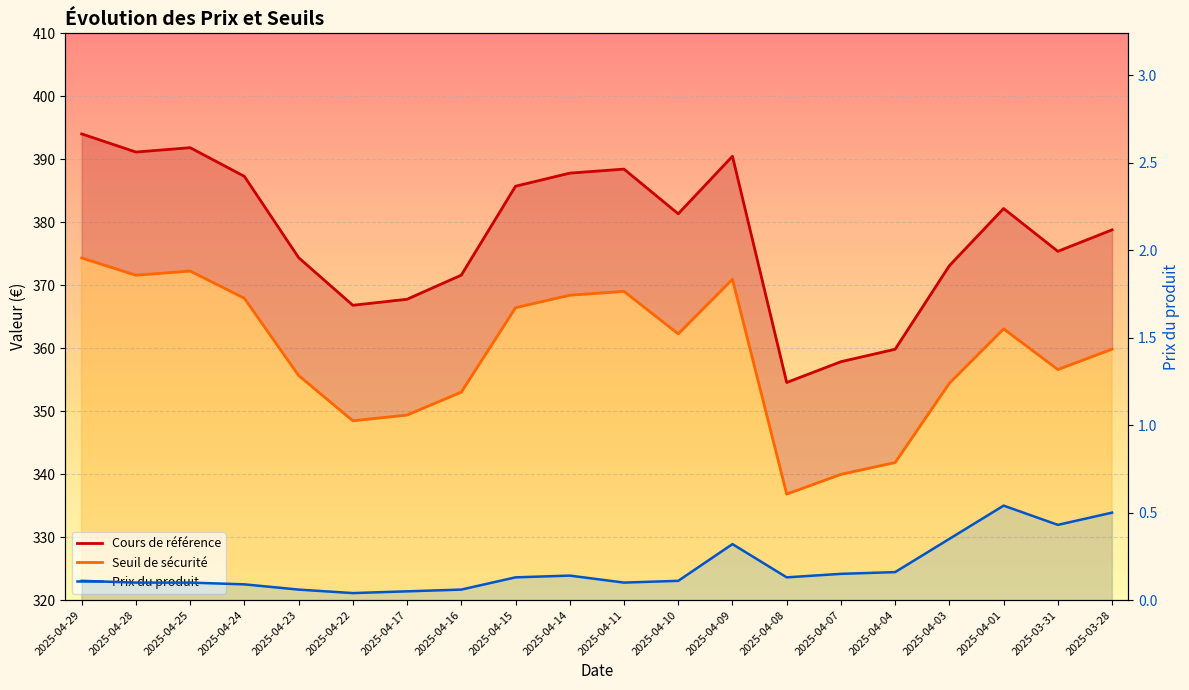

The Cours de référence series shows 641.8 at 2025-04-28. True or false?

False